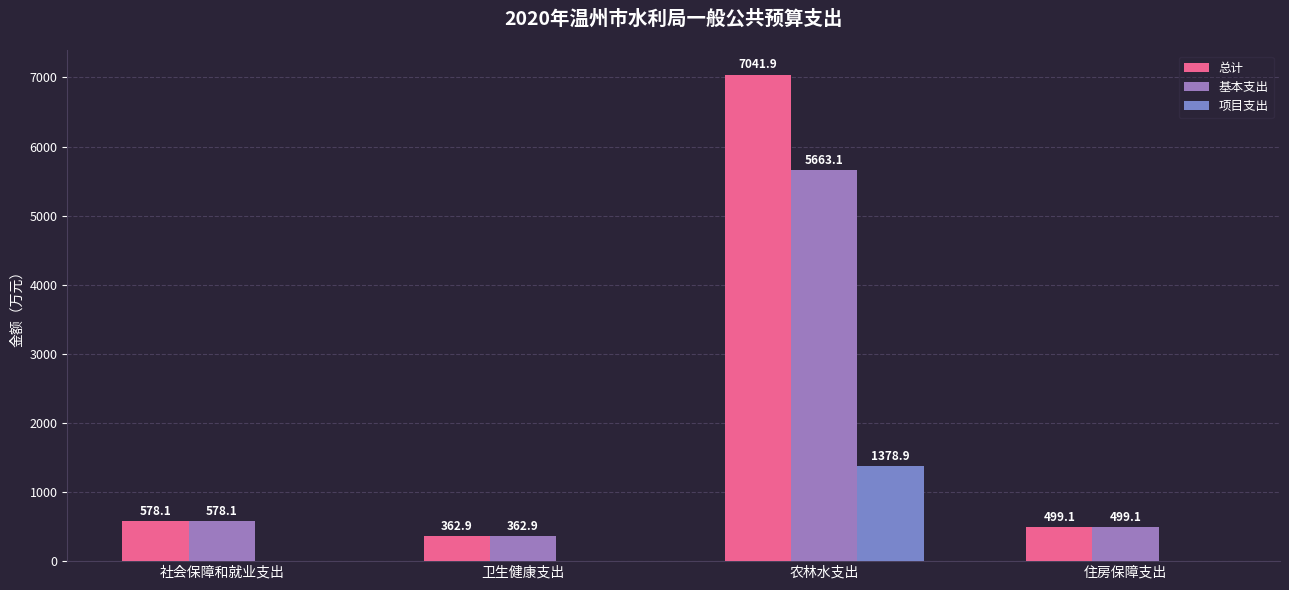

What is the difference between the maximum and minimum values in the 项目支出 series?

1378.9